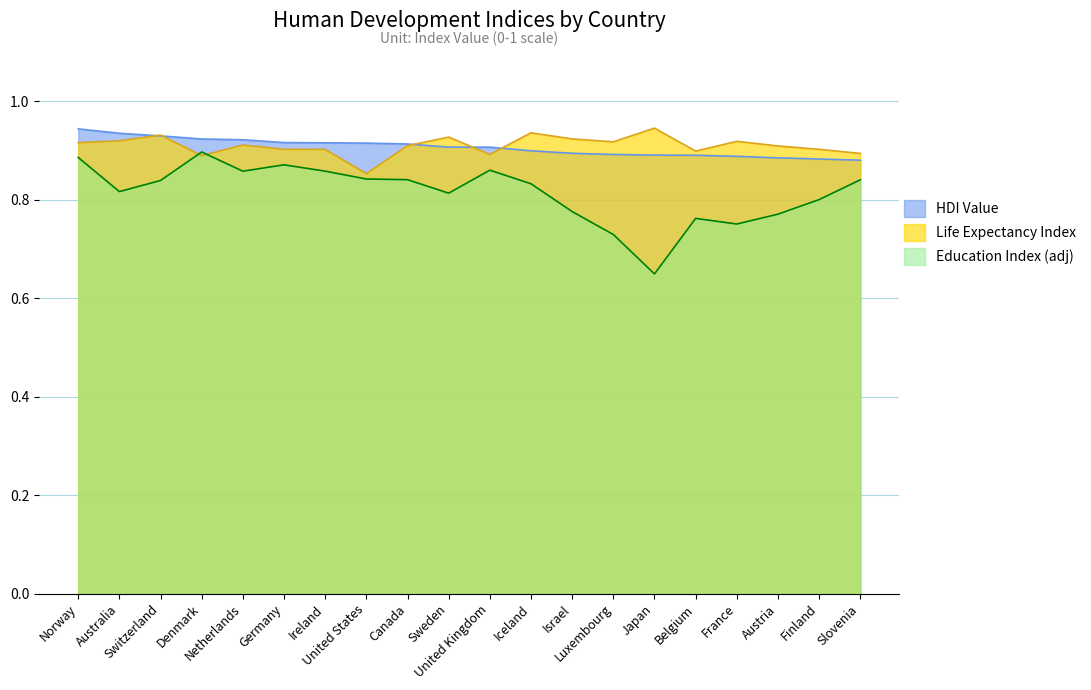

Is it true that Education Index (adj) equals 0.9 at United Kingdom?

True